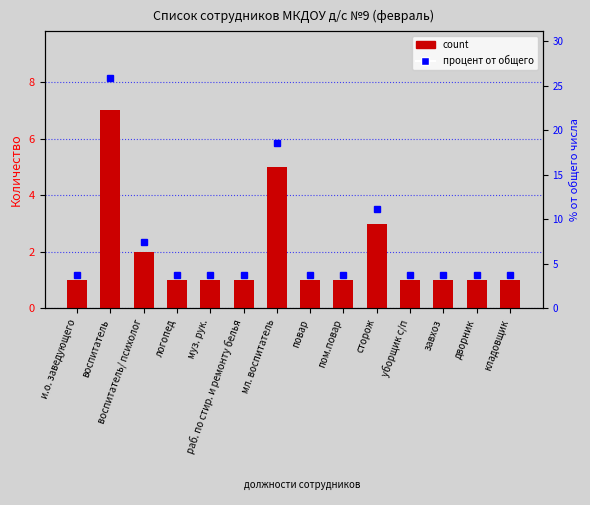

Is it true that the value at воспитатель is 3?

False